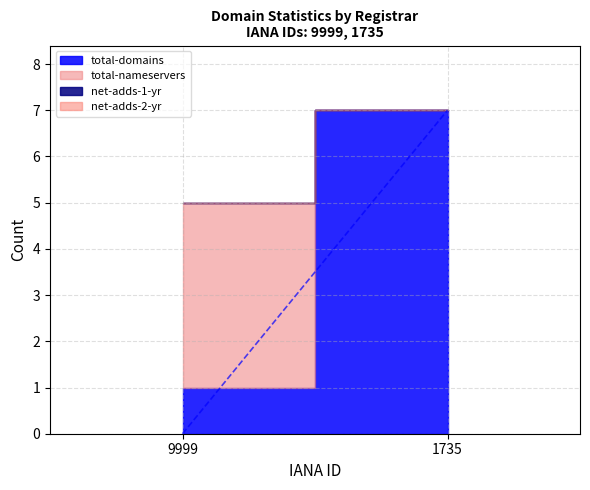

Reading right to left, extract all data points from this chart.

total-domains: 1735=7	9999=1
total-nameservers: 1735=0	9999=4
net-adds-1-yr: 1735=0	9999=0
net-adds-2-yr: 1735=0	9999=0